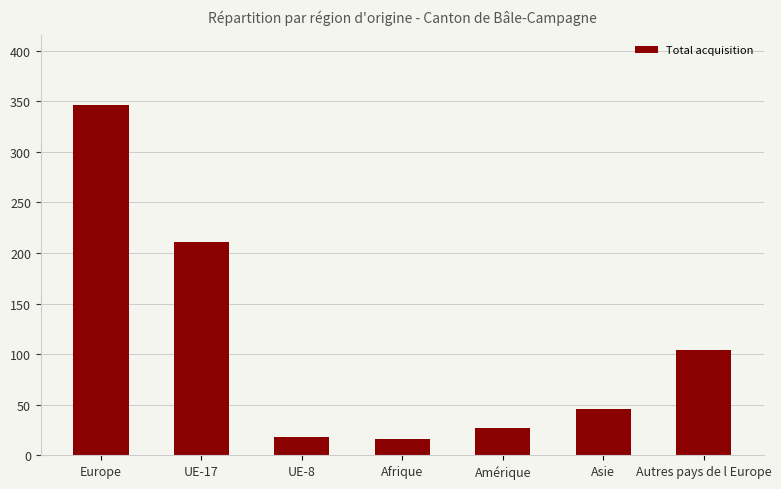

Is it true that the value at UE-17 is 211?

True